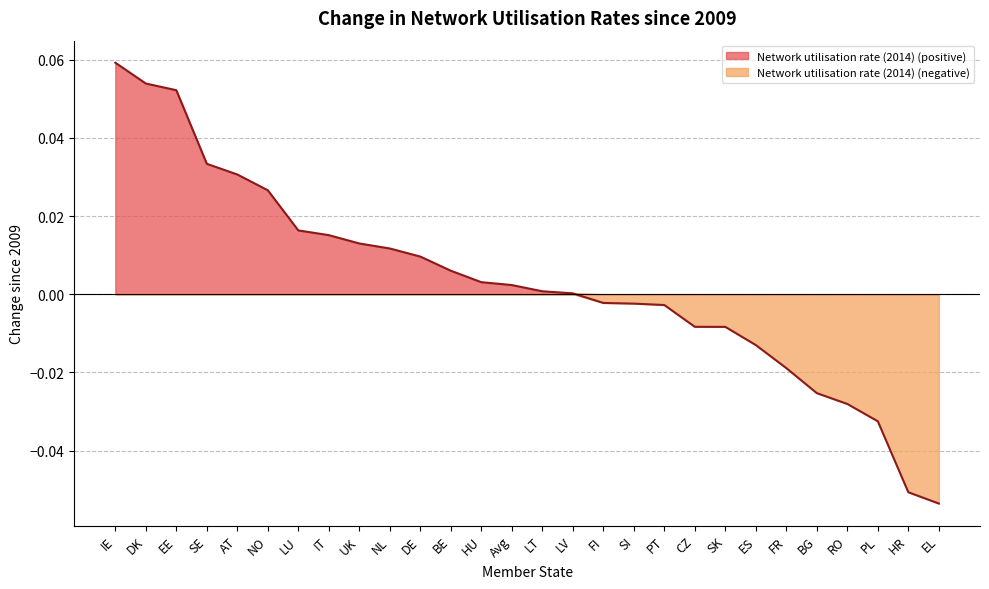

Reading right to left, what are all the values shown in this chart?

EL=-0.1	HR=-0.1	PL=-0.0	RO=-0.0	BG=-0.0	FR=-0.0	ES=-0.0	SK=-0.0	CZ=-0.0	PT=-0.0	SI=-0.0	FI=-0.0	LV=0.0	LT=0.0	Avg=0.0	HU=0.0	BE=0.0	DE=0.0	NL=0.0	UK=0.0	IT=0.0	LU=0.0	NO=0.0	AT=0.0	SE=0.0	EE=0.1	DK=0.1	IE=0.1